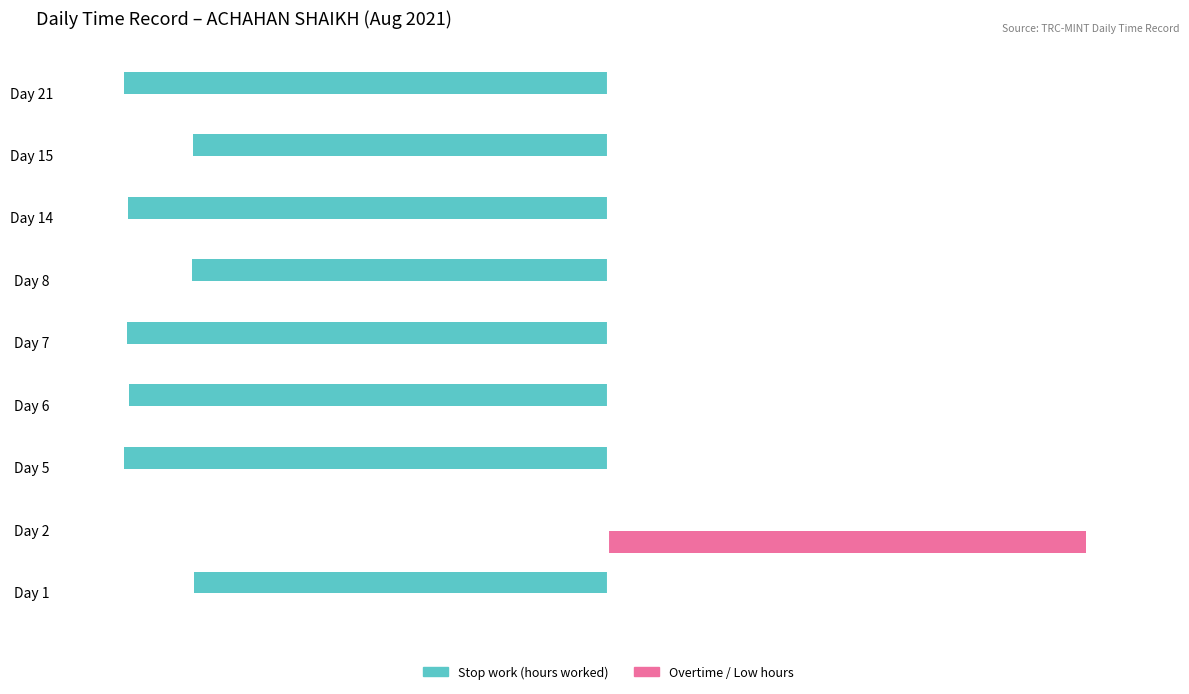

What are all the series names shown in the legend?

Stop work (hours worked), Overtime / Low hours